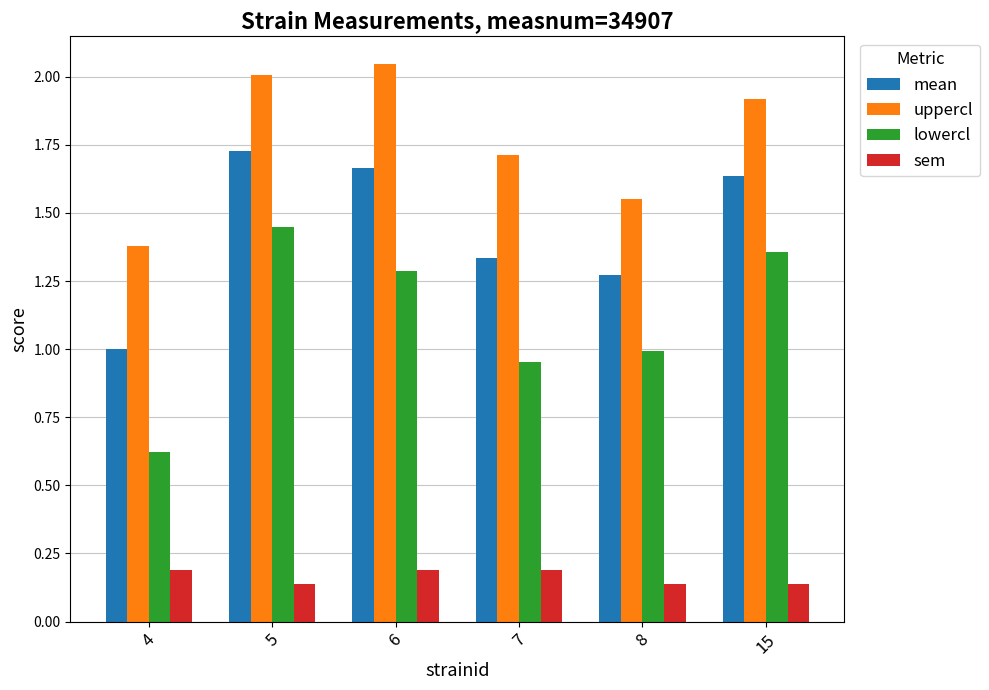

What is the difference between the highest and lowest values at 15?

1.8